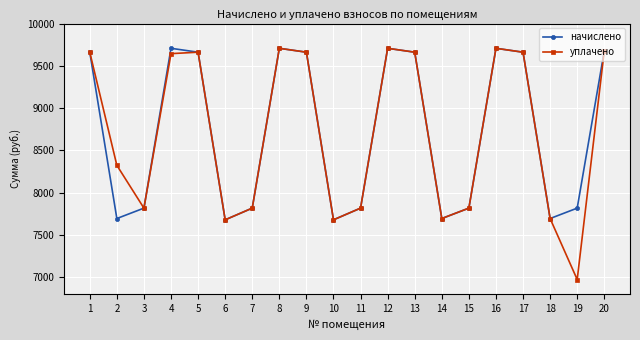

At how many categories does at least one series exceed 8422?

10